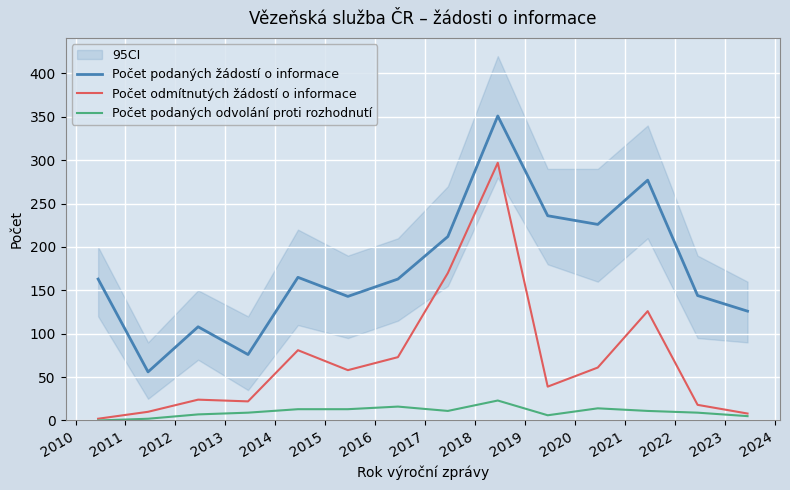

True or false: Počet odmítnutých žádostí o informace and Počet podaných žádostí o informace cross at least once.

False